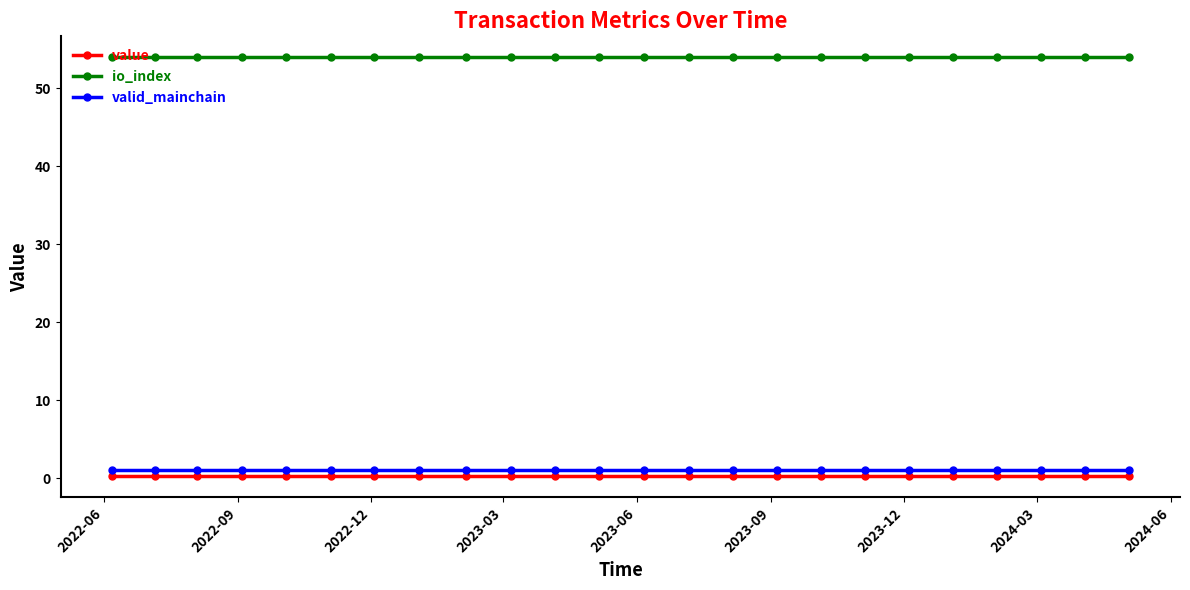

True or false: value and io_index intersect in this chart.

False